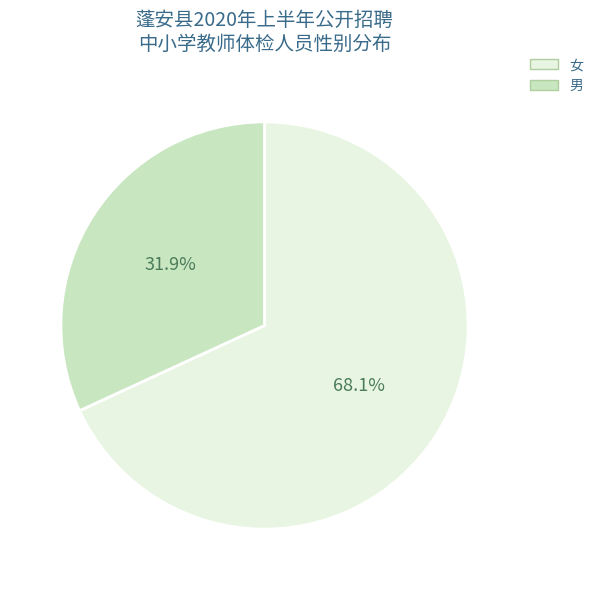

To the nearest percent, what is the difference between the largest and smallest slice percentages?

36%